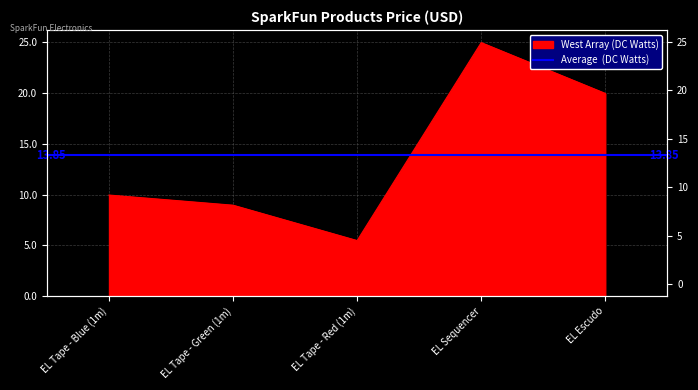

Where is the first local minimum?

EL Tape - Red (1m)